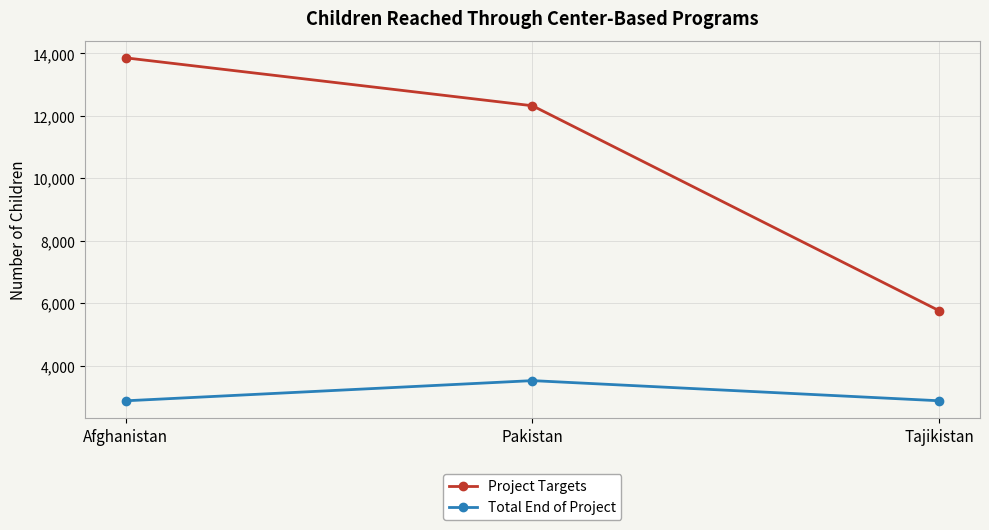

At Afghanistan, list the series in order from largest to smallest.

Project Targets, Total End of Project